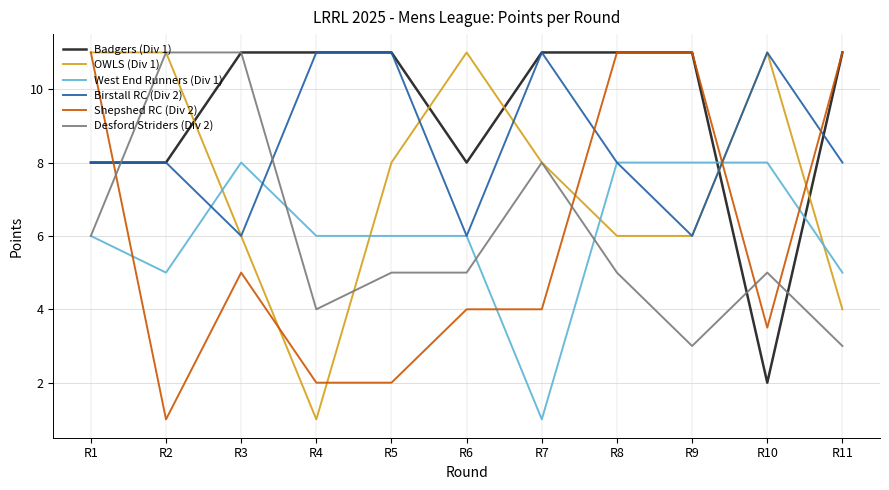

How many series are shown in this chart?

6